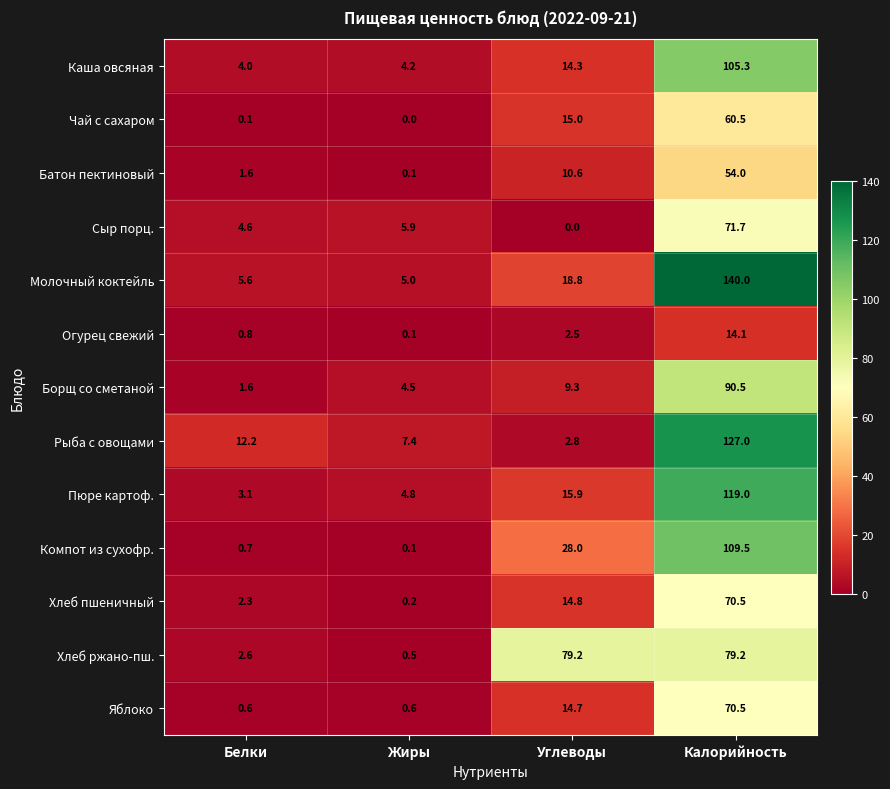

What is the difference between the highest and lowest values at Жиры?

7.4